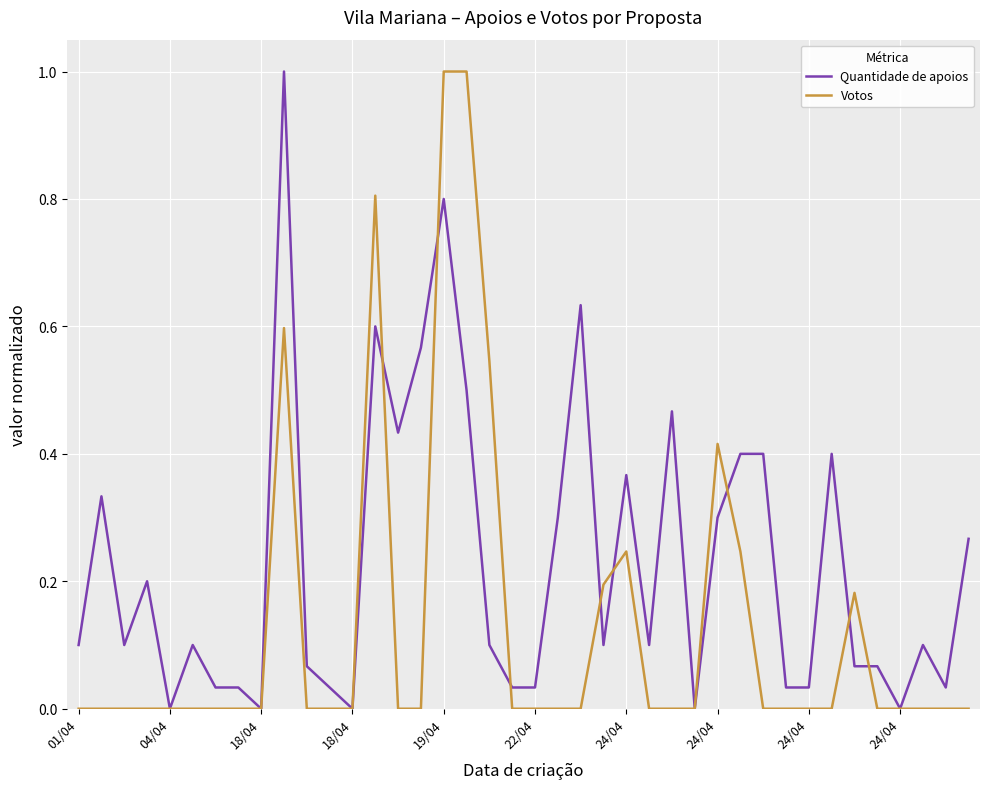

What is the maximum value shown in the chart?

1.0